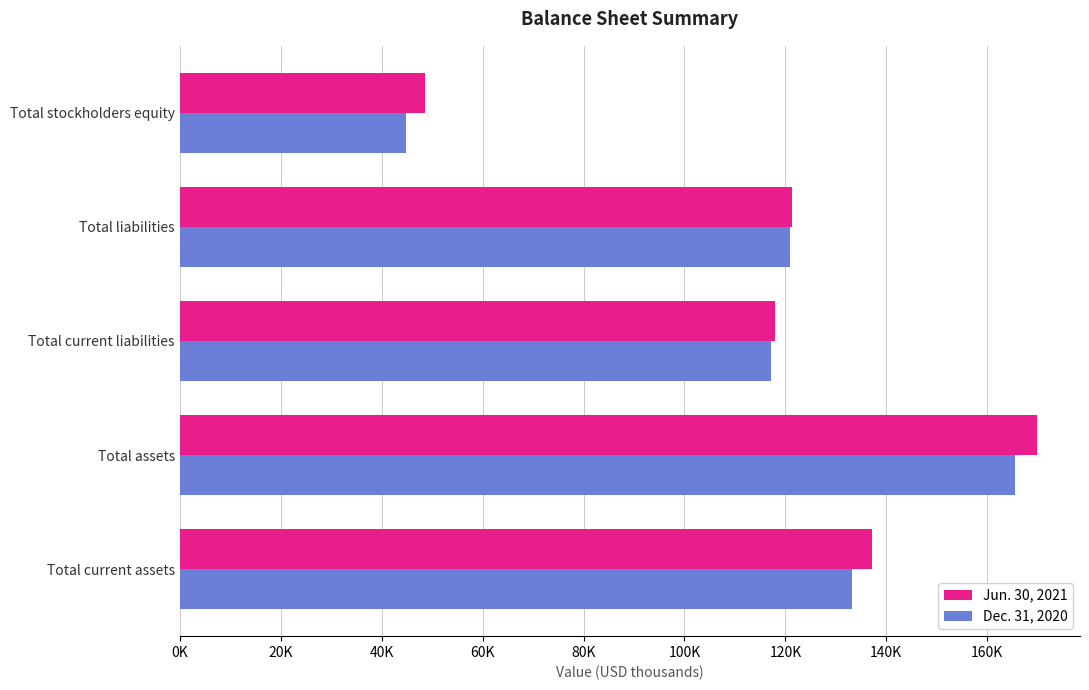

Which label corresponds to the largest value in the chart?

Total assets